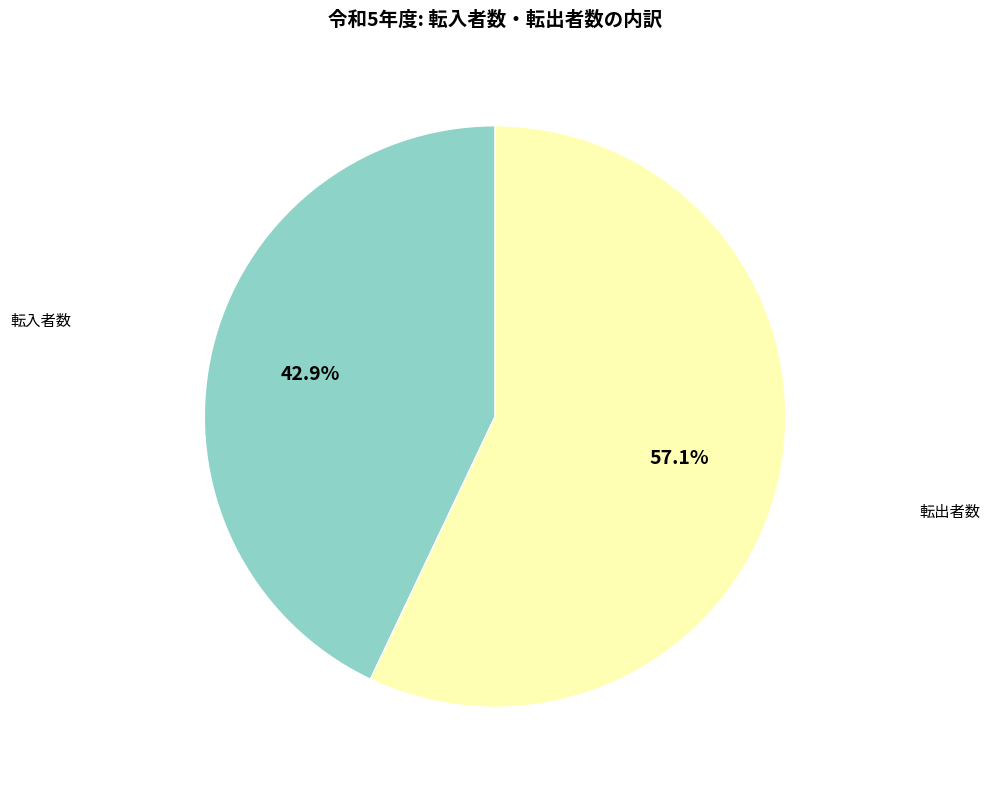

What percentage is the 転入者数 slice, to the nearest percent?

43%